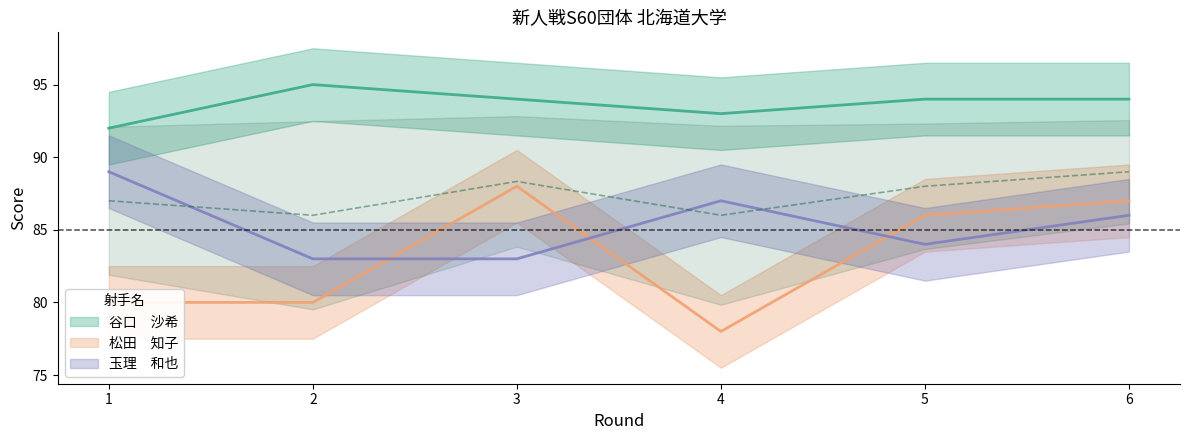

Is it true that 谷口　沙希 equals 95 at 2?

True